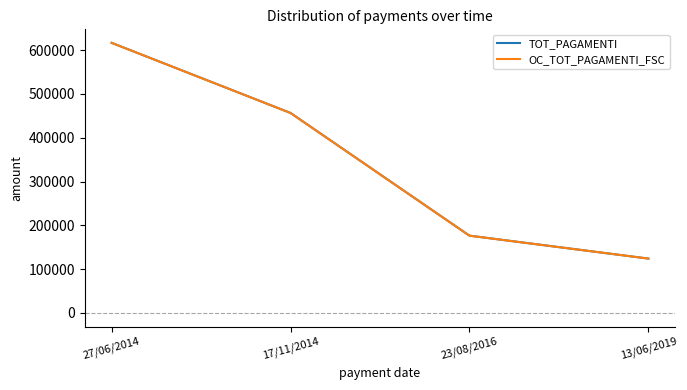

Reading left to right, transcribe all the data shown in this chart.

TOT_PAGAMENTI: 27/06/2014=616374.6	17/11/2014=456374.6	23/08/2016=176421.8	13/06/2019=124137.5
OC_TOT_PAGAMENTI_FSC: 27/06/2014=616374.6	17/11/2014=456374.6	23/08/2016=176421.8	13/06/2019=124137.5